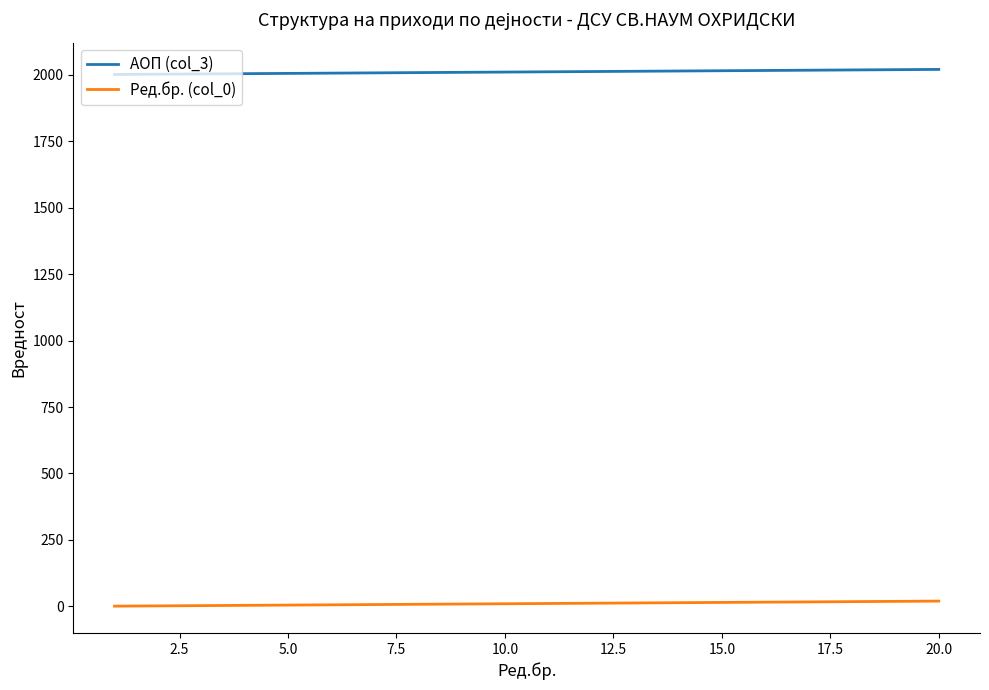

Which series has the largest total across all categories?

АОП (col_3)